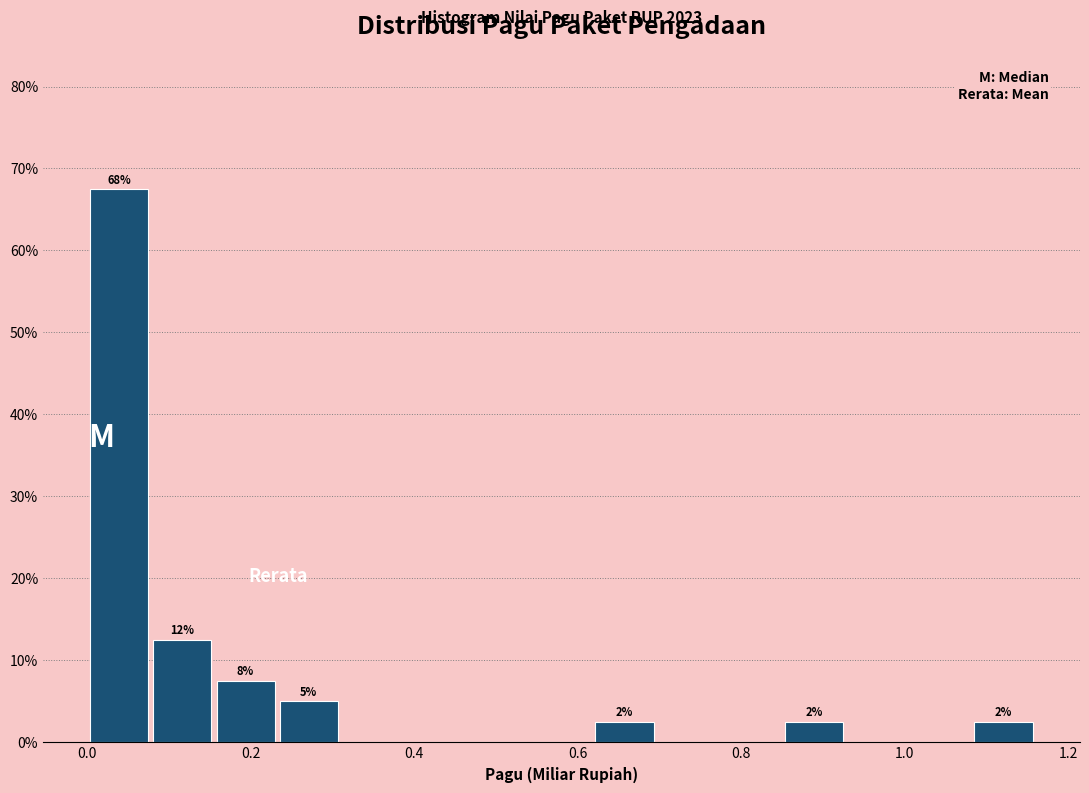

Around what value on the x-axis is the tallest bar? Give the approximate position of its centre, as read against the axis.

0.04